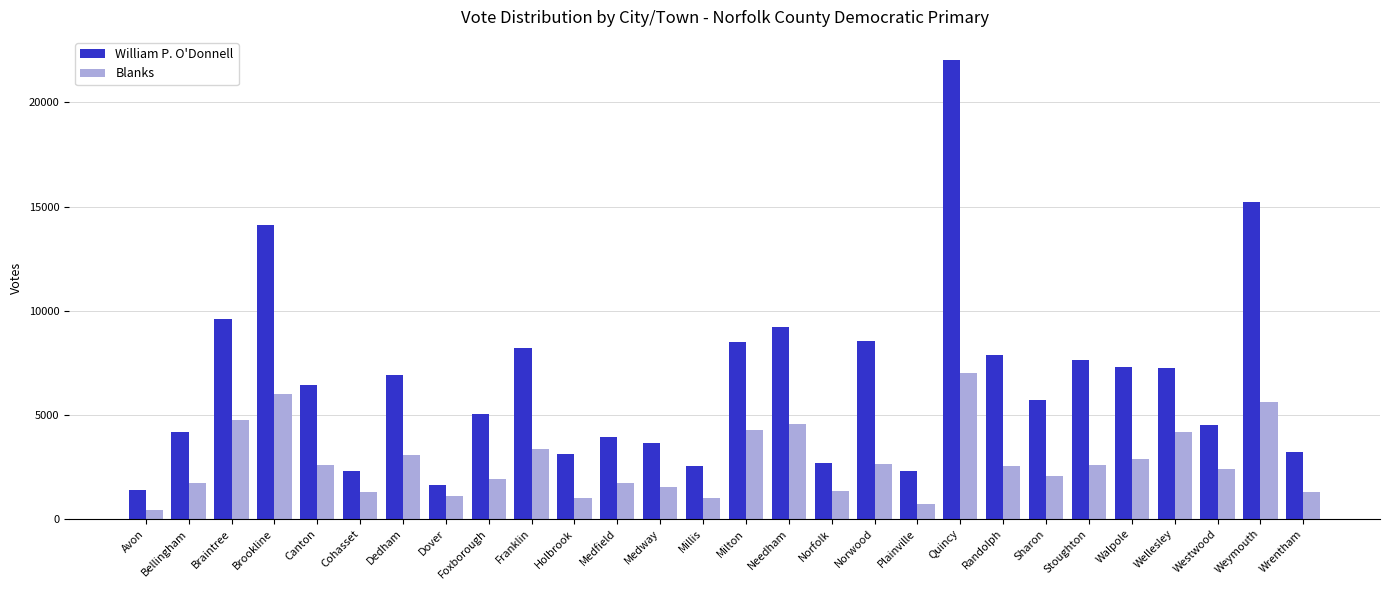

How many categories are shown in the chart?

28